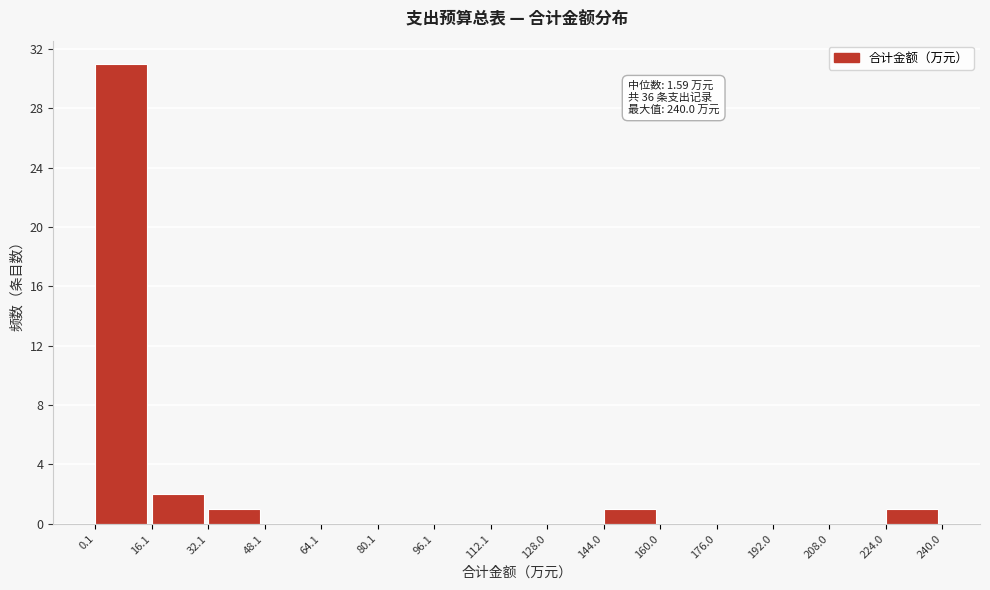

Over which range of the x-axis is the bar tallest?

0.1 to 16.1